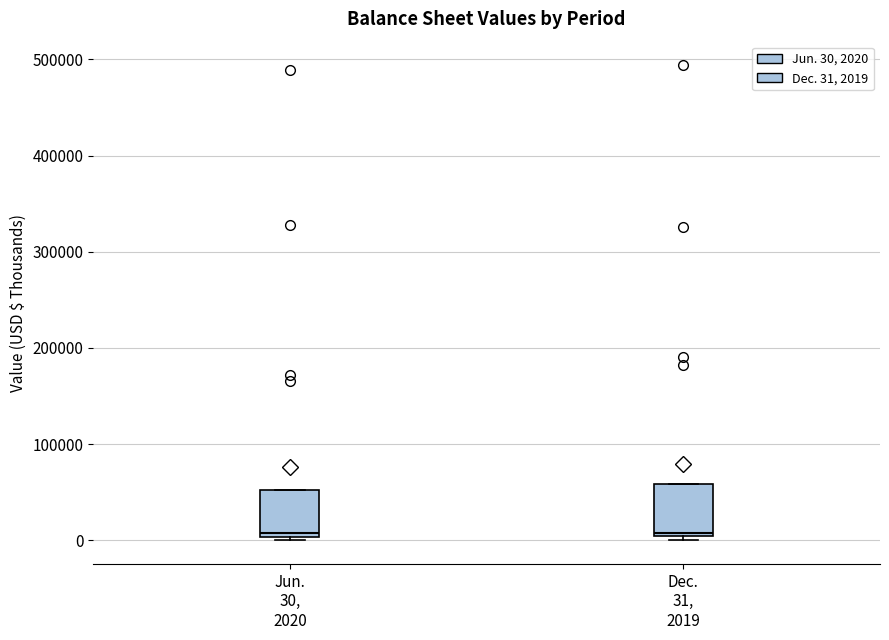

Reading left to right, transcribe this box plot: for each box, give where its median line is, the range the box spans, and where its two whiskers end, as read against the y-axis. The values are not printed on the chart, so give them approximately, as read against the axis.

Jun. 30, 2020: median 10000, box 0 to 50000, whiskers 0 (just below the box's lower edge) to 50000
Dec. 31, 2019: median 10000, box 0 to 60000, whiskers 0 (just below the box's lower edge) to 60000